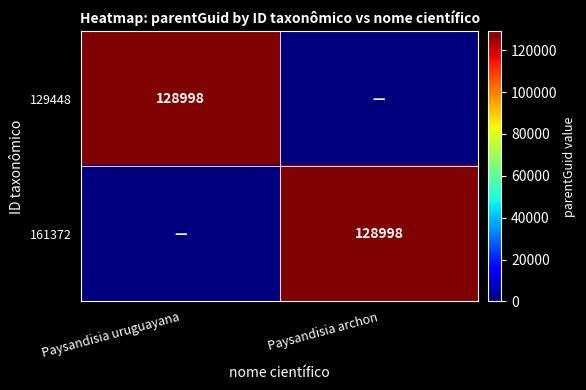

What is the greatest value displayed?

128998